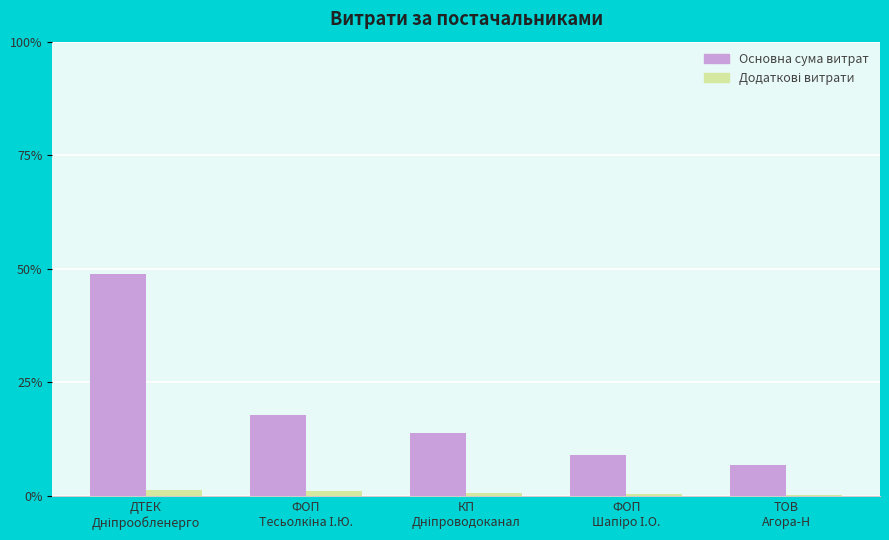

What is the greatest value displayed?

48.9